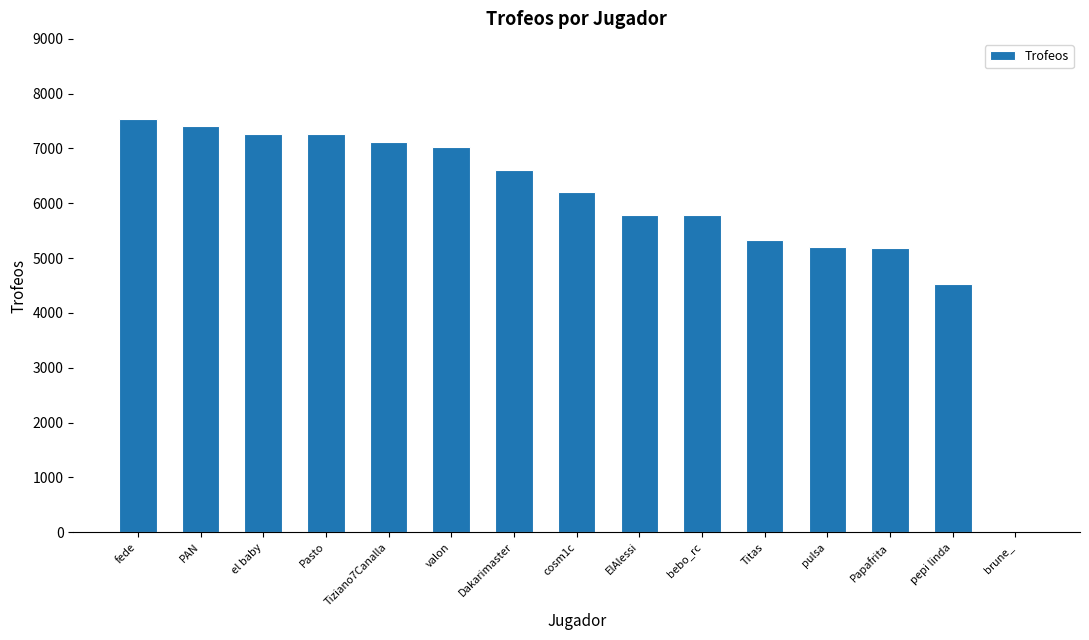

Read the value at Dakarimaster, to the nearest 50.

6600